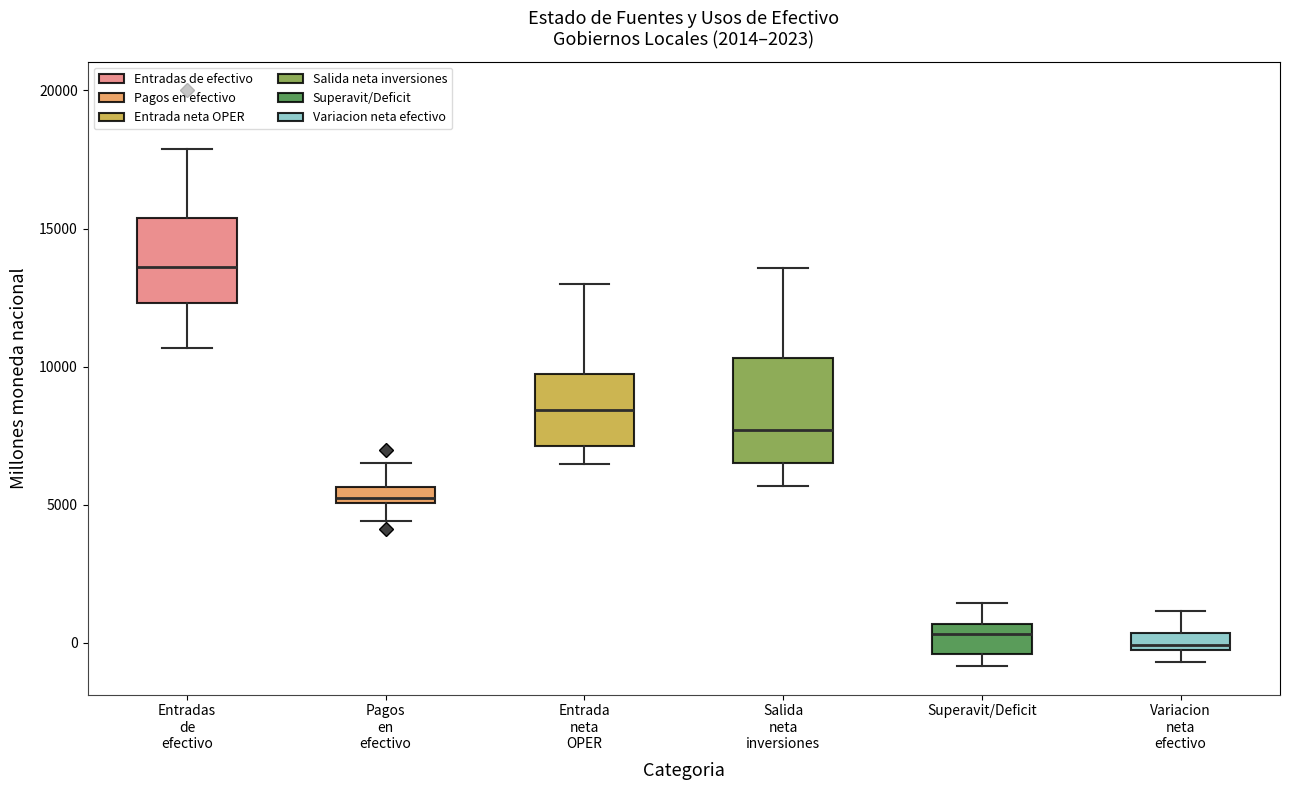

Which box is the tallest, from its lower edge to its upper edge?

Salida neta inversiones